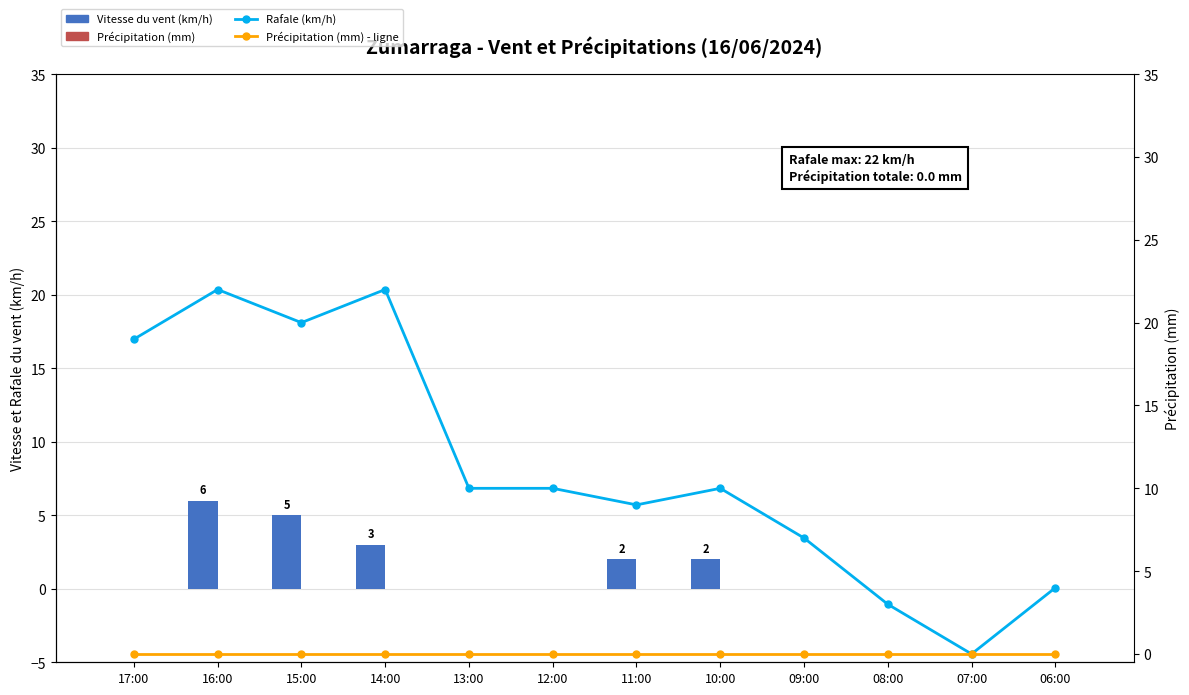

How many groups of bars are there?

12